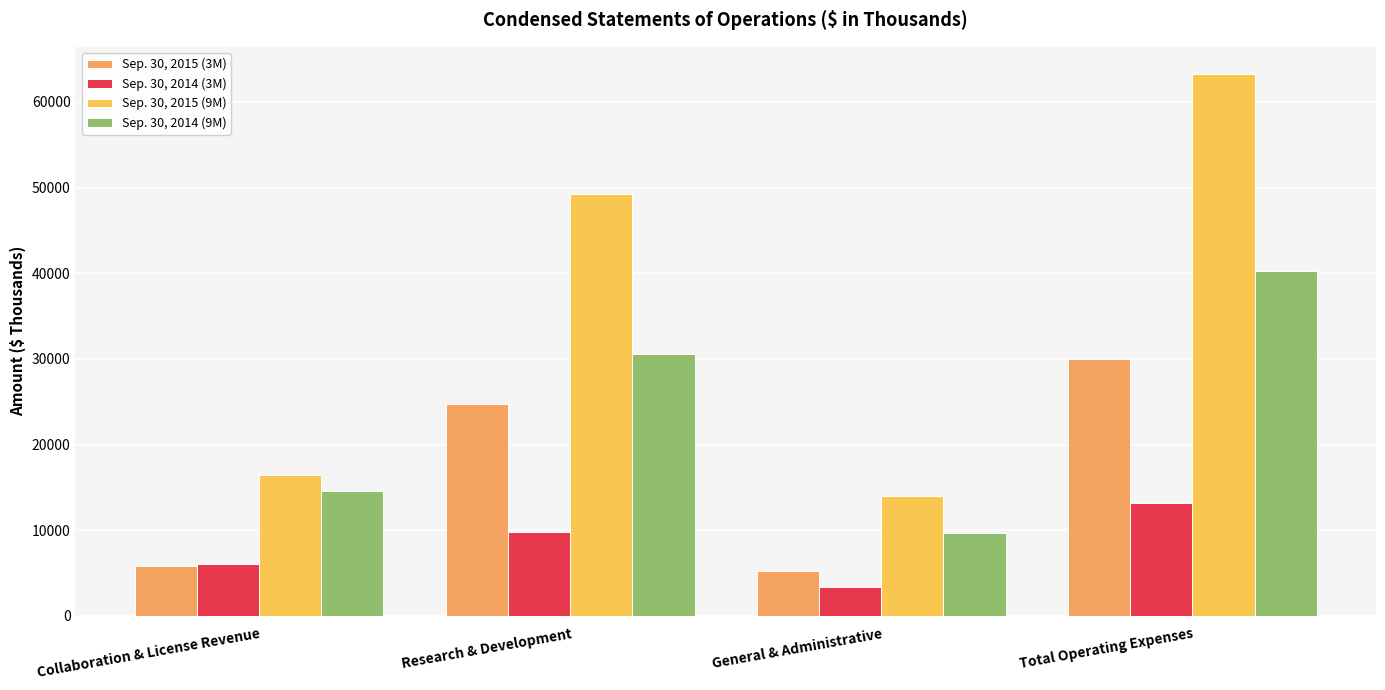

What is the sum of the Sep. 30, 2014 (3M) values at Total Operating Expenses and Research & Development?

22966